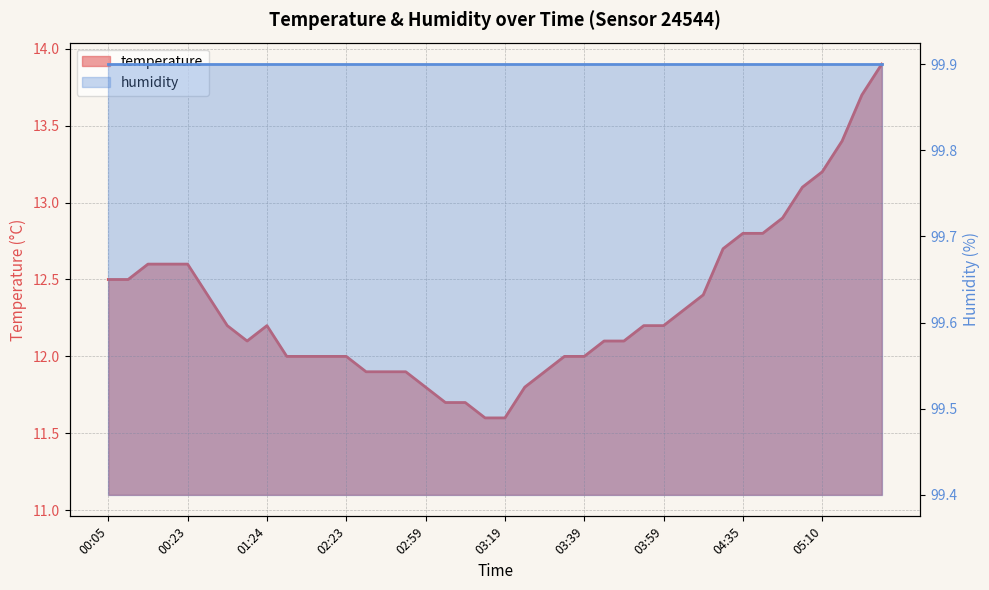

What is the maximum value shown in the chart?

13.9